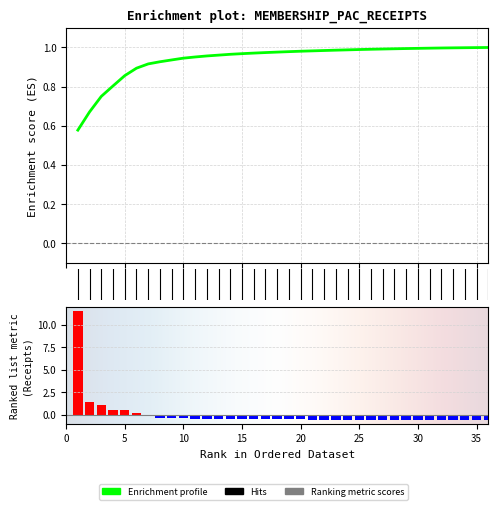

Rank the categories by value from lowest to highest.

36, 35, 34, 33, 32, 31, 30, 29, 28, 27, 26, 25, 24, 23, 22, 21, 20, 19, 18, 17, 16, 15, 14, 13, 12, 11, 10, 9, 8, 7, 6, 5, 4, 3, 2, 1